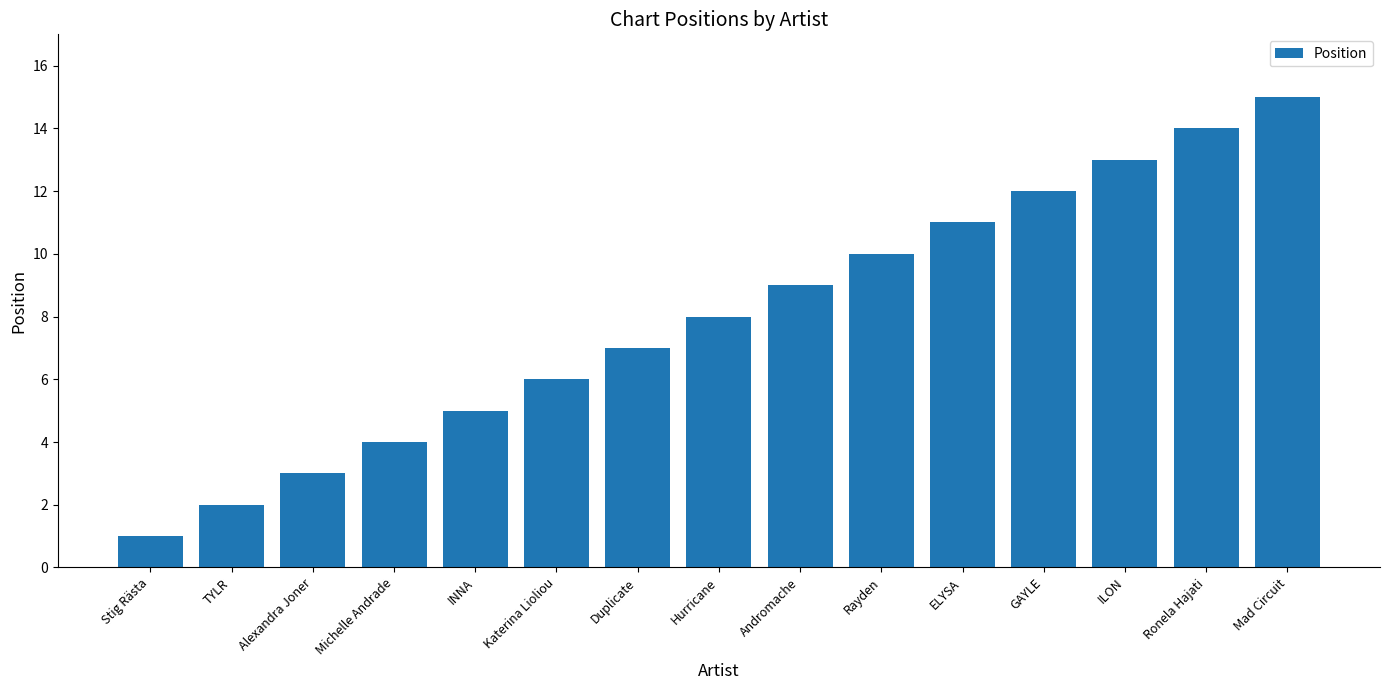

Which category has the lowest value across all series?

Stig Rästa